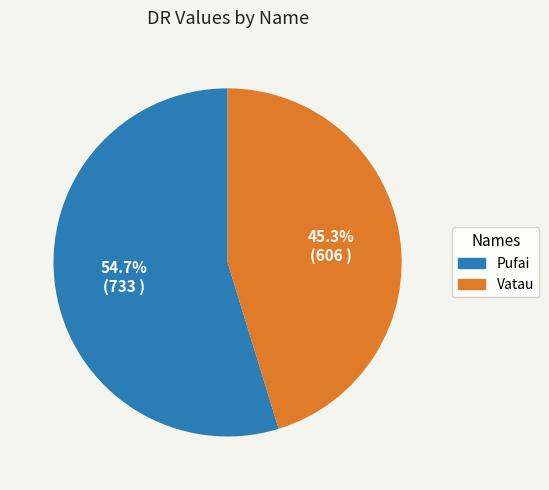

Is Vatau the majority of the pie?

No